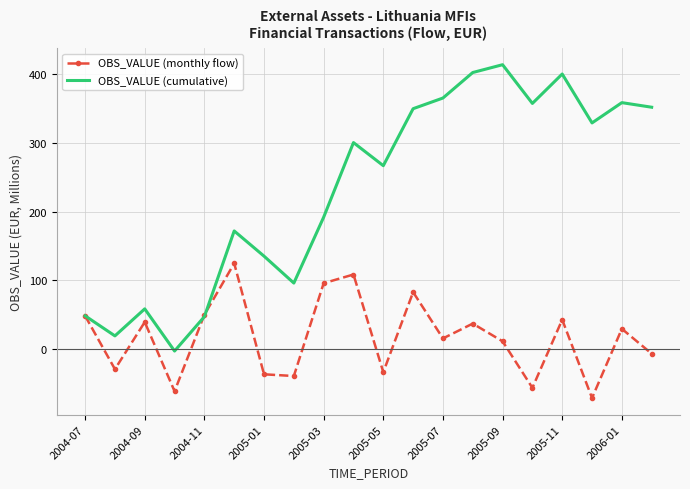

Which series ends up on top after the final intersection of OBS_VALUE (monthly flow) and OBS_VALUE (cumulative)?

OBS_VALUE (cumulative)